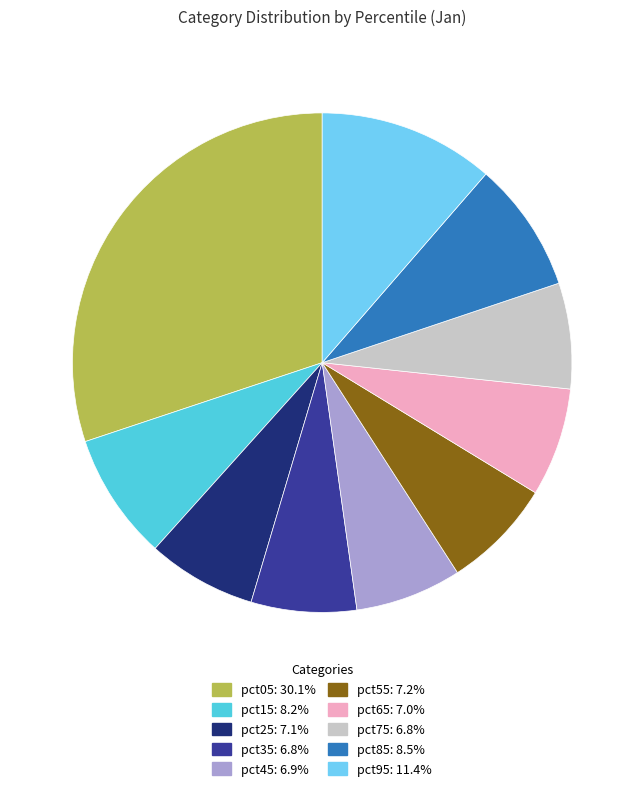

What is the smallest slice in the pie chart?

pct35